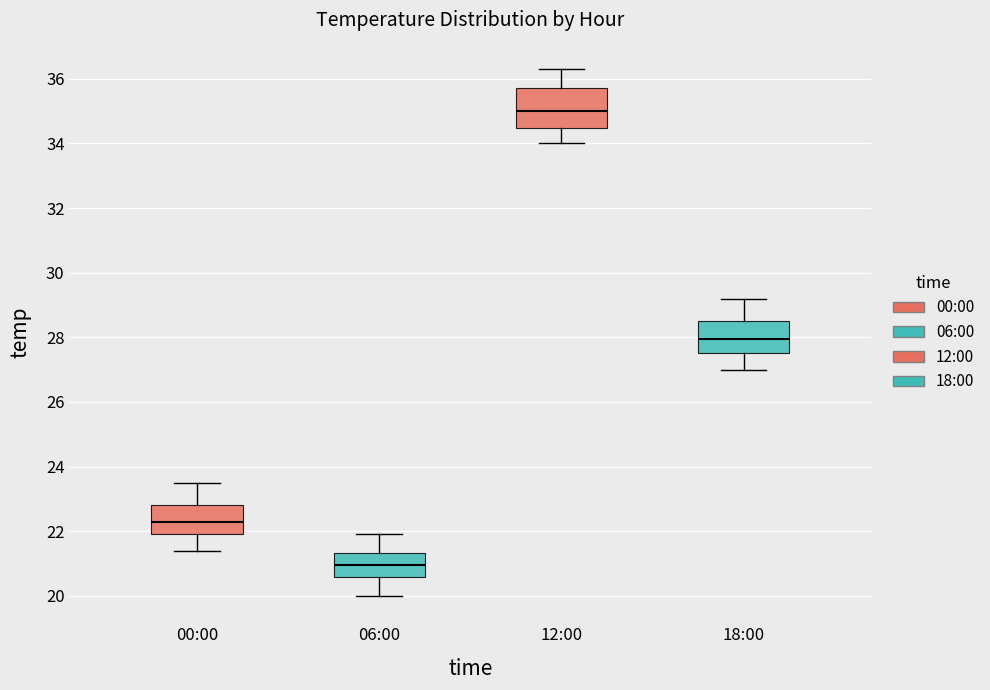

Which box is the tallest, from its lower edge to its upper edge?

12:00